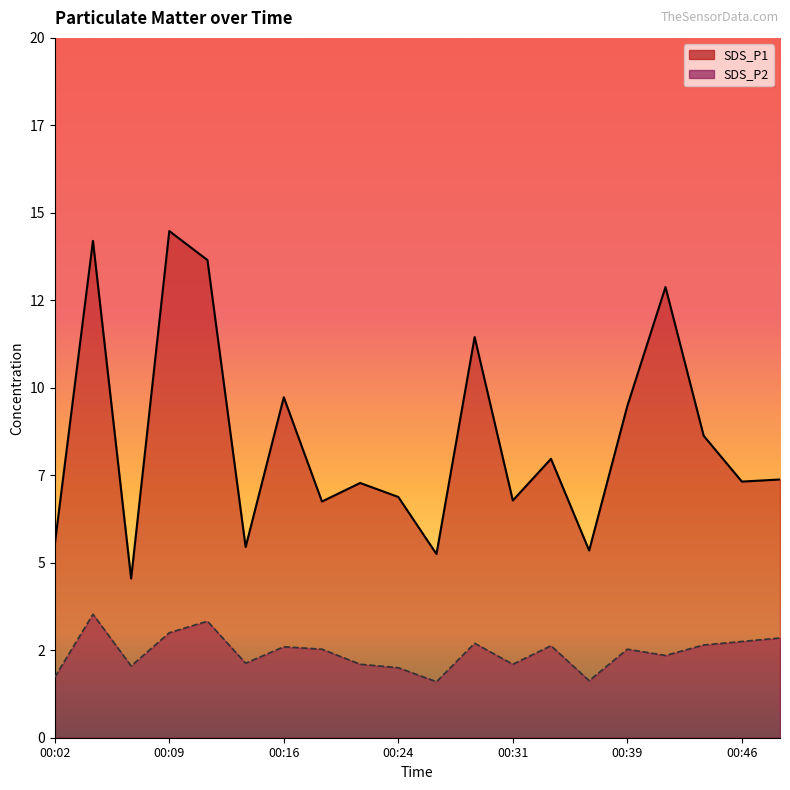

Which series has the largest total across all categories?

SDS_P1